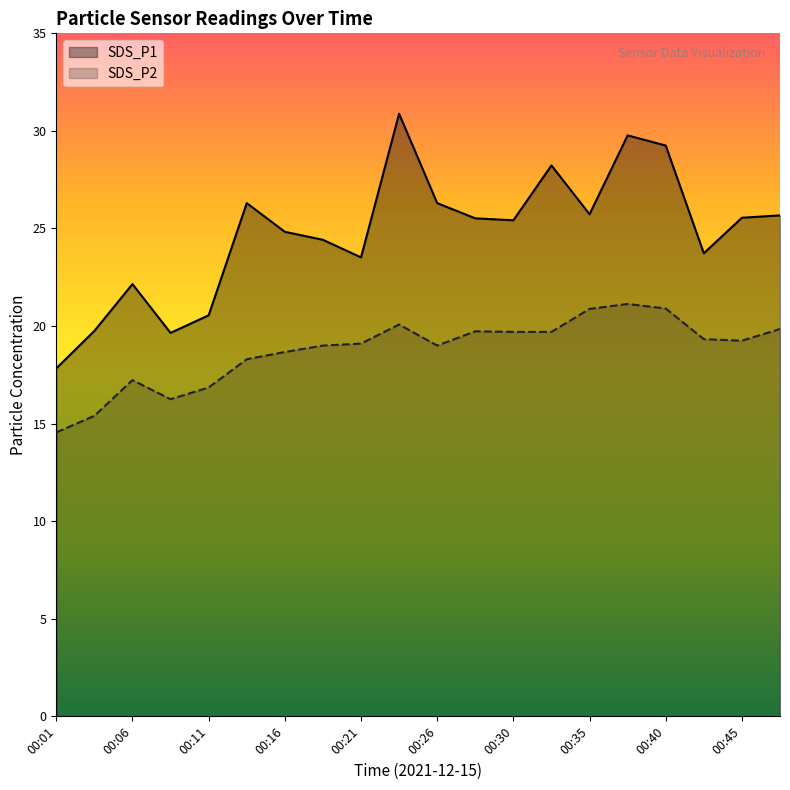

The value of SDS_P1 at 00:30 is 41.5. True or false?

False